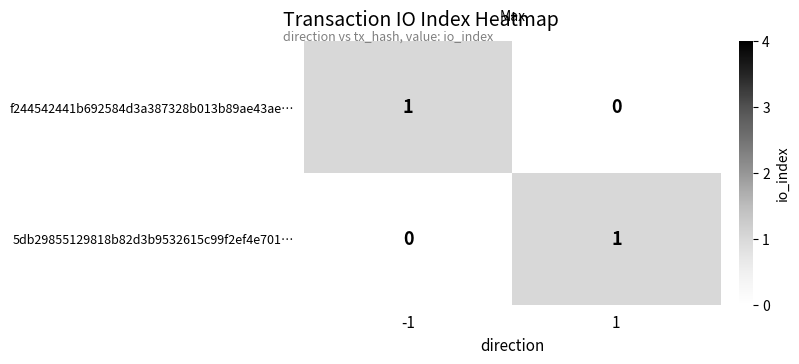

Count the number of data series in this chart.

2